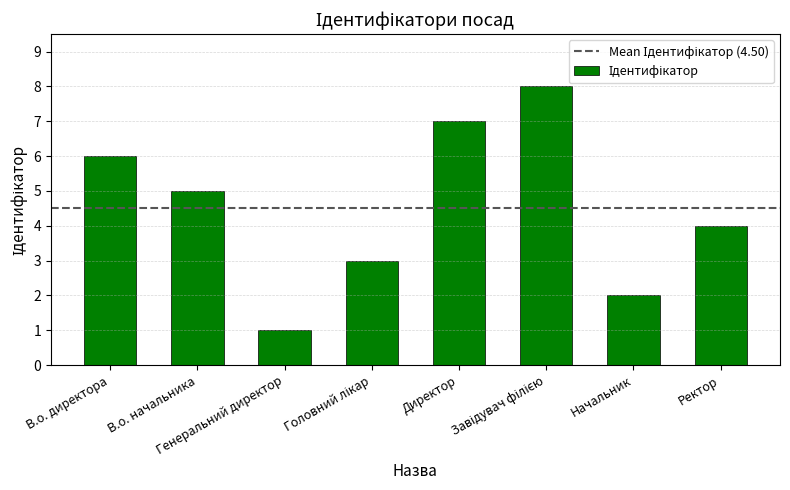

What is the greatest value displayed?

8